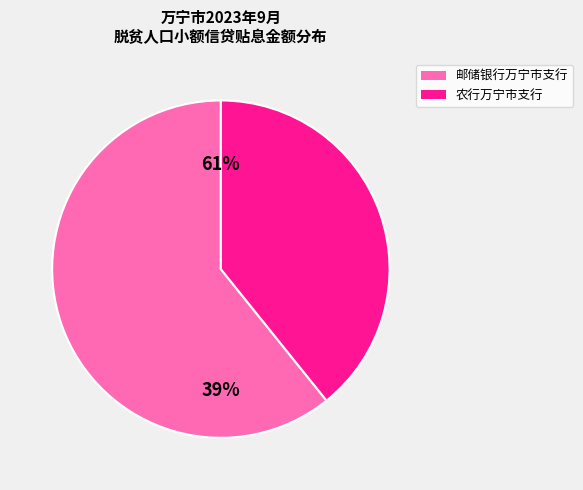

Is it true that 10 is 19% of the pie?

False